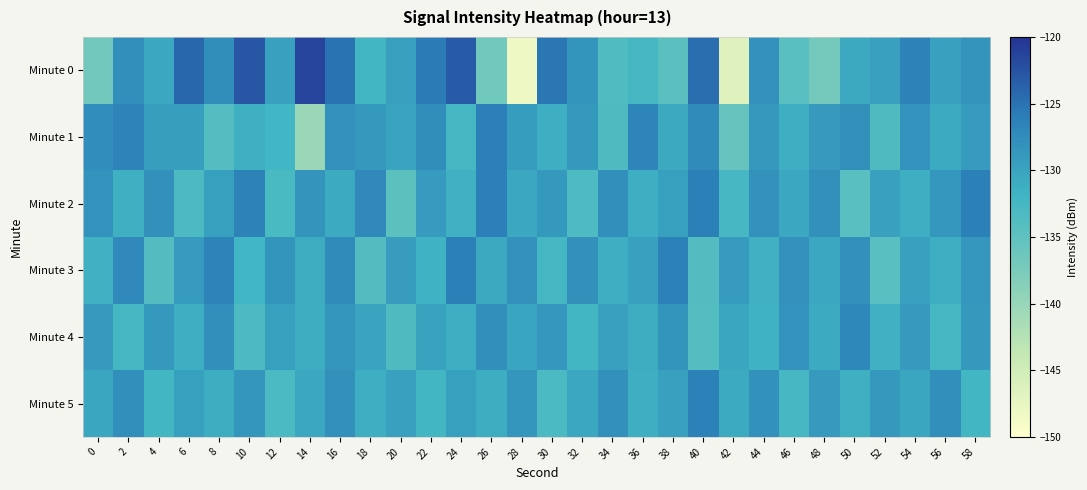

What is the maximum value shown in the chart?

-121.4